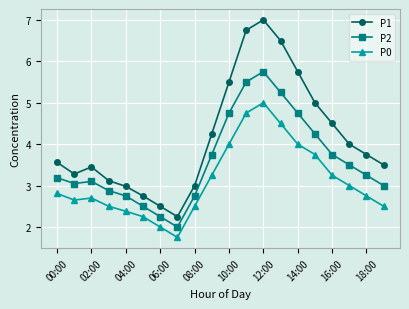

List the series in order of their overall mean, lowest first.

P0, P2, P1